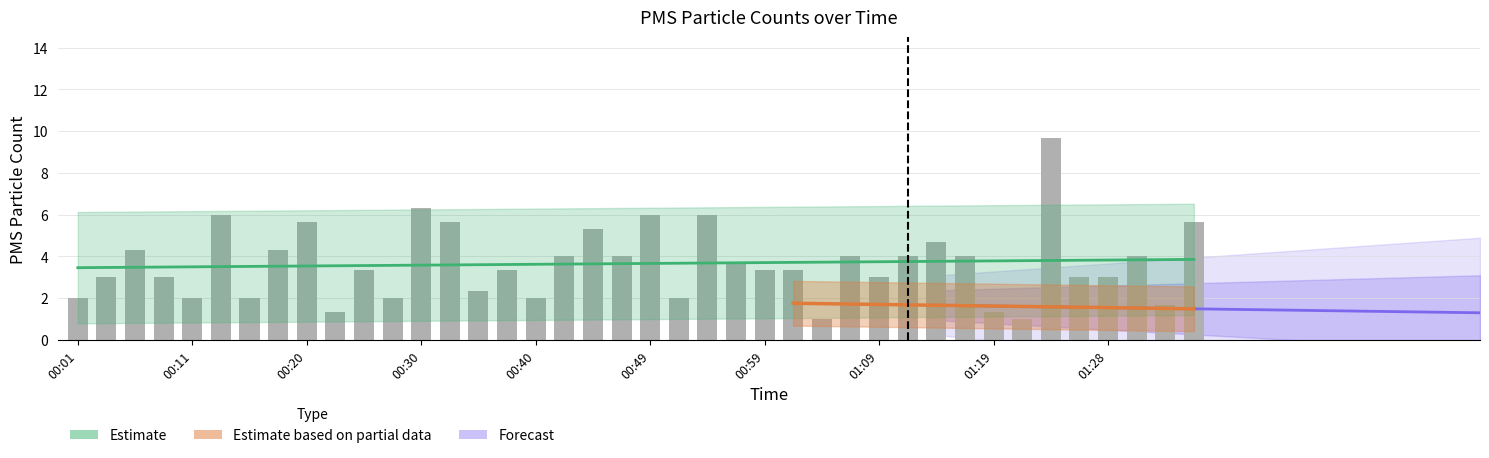

How many data points does each series have?

40